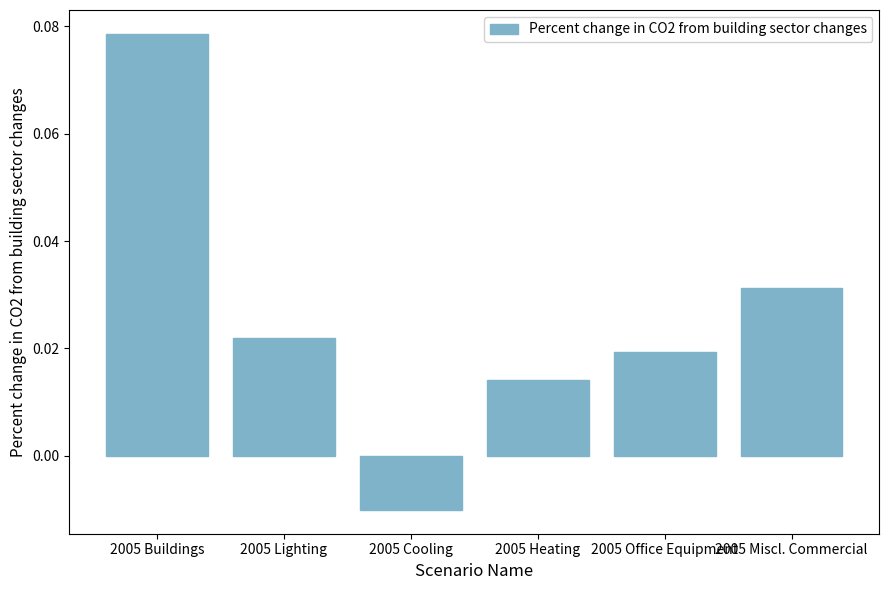

Which label corresponds to the smallest value in the chart?

2005 Cooling